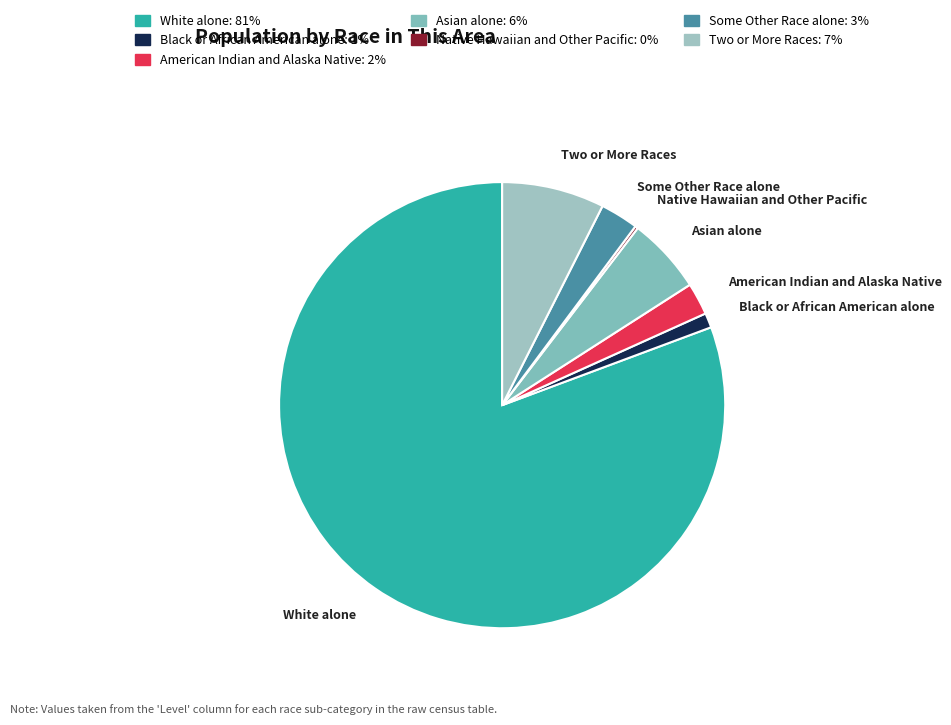

Is it true that Some Other Race alone is 3% of the pie?

True